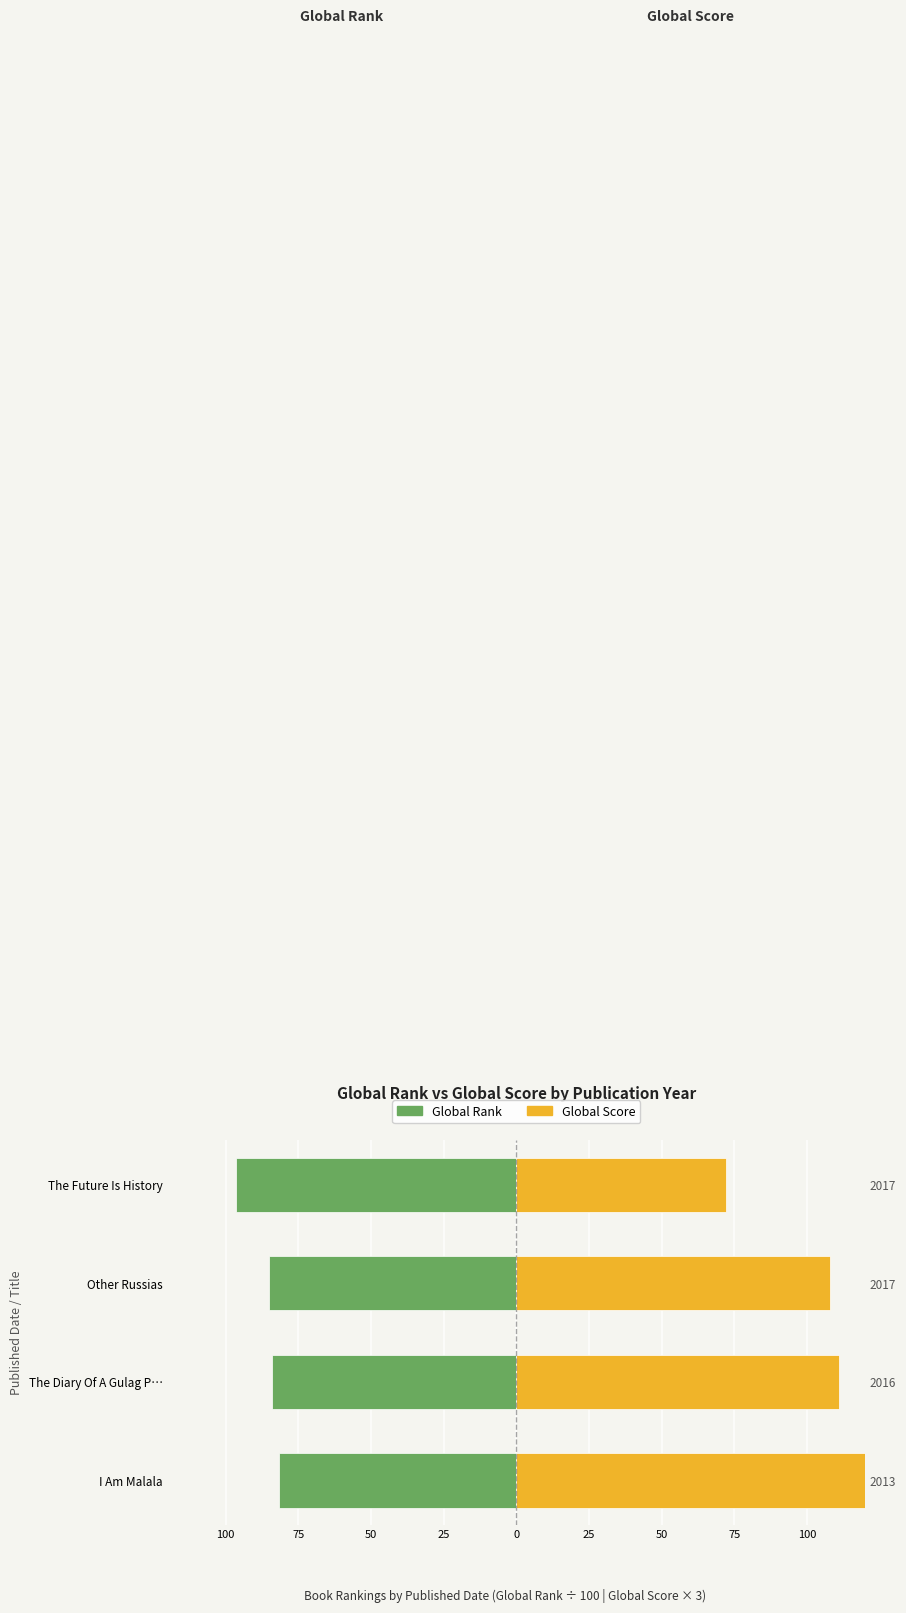

Which series has the largest range (max minus min)?

Global Score